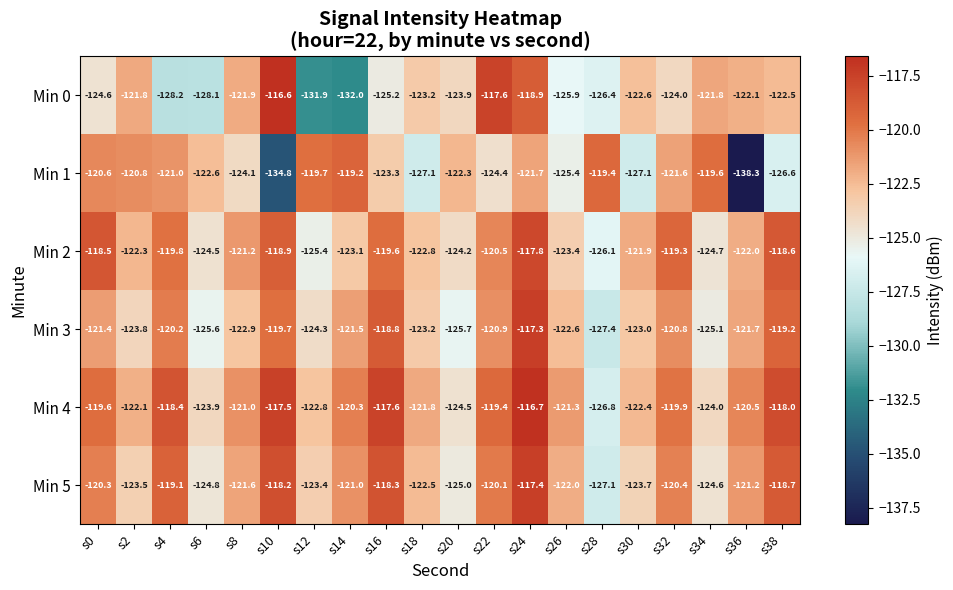

The value of Min 2 at s0 is -118.5. True or false?

True